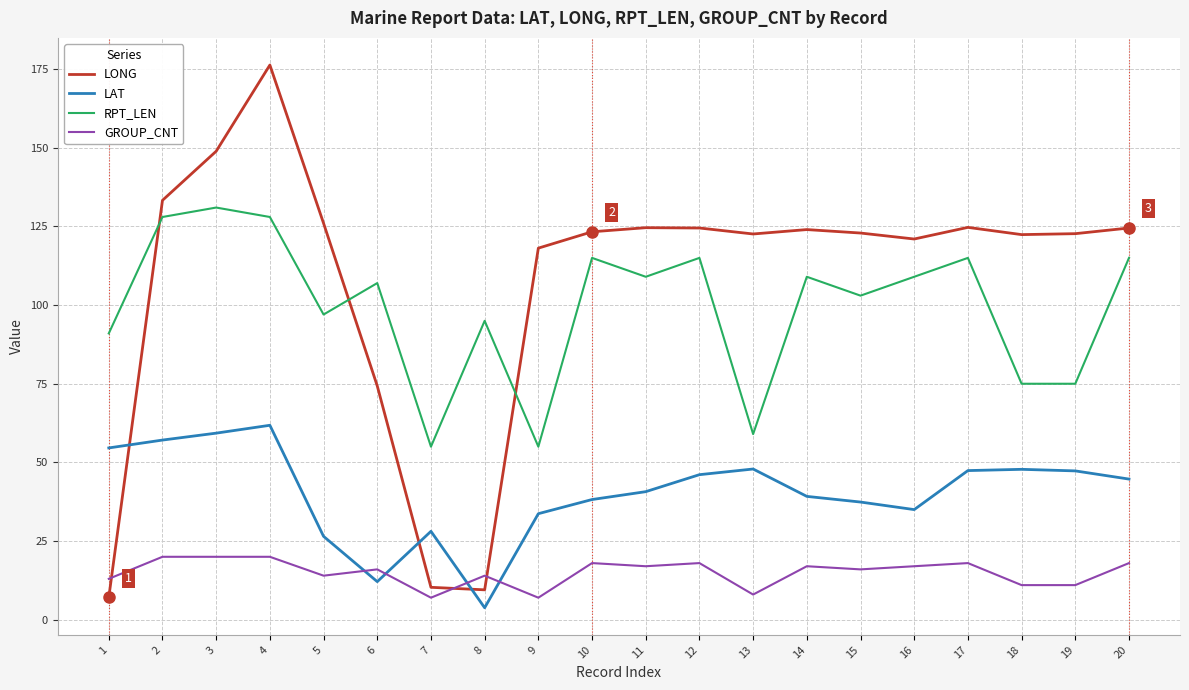

What is the difference between the maximum and minimum values in the GROUP_CNT series?

13.0